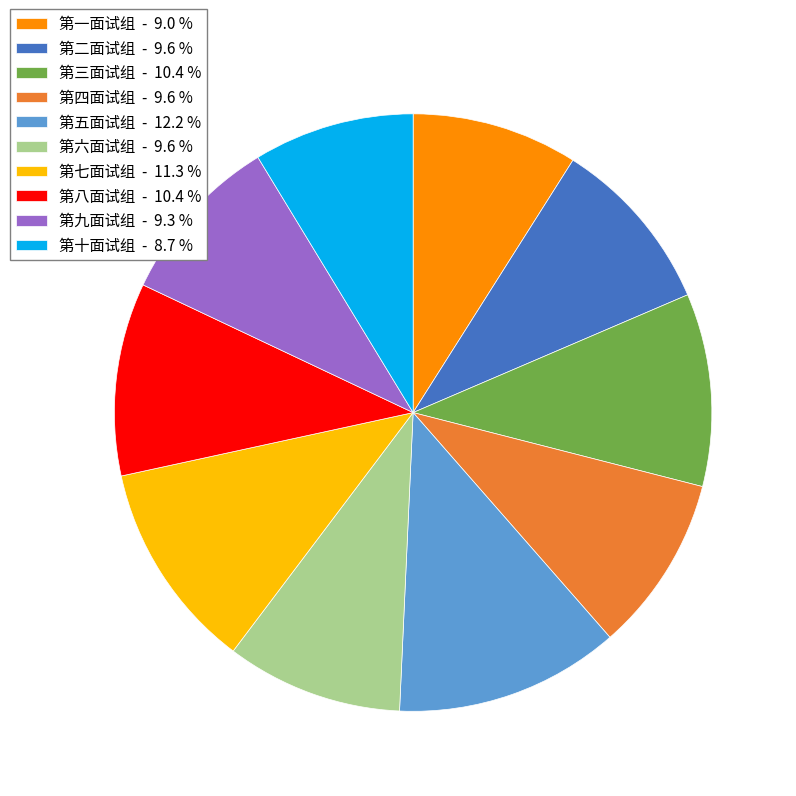

True or false: 第六面试组 accounts for 1% of the total.

False